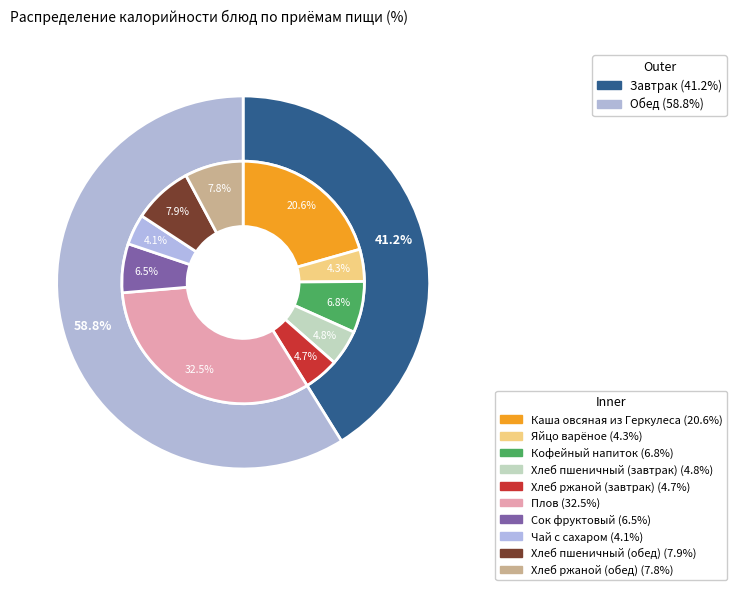

Rank the categories by value from lowest to highest.

Чай с сахаром, Яйцо варёное, Хлеб ржаной (завтрак), Хлеб пшеничный (завтрак), Сок фруктовый, Кофейный напиток, Хлеб ржаной (обед), Хлеб пшеничный (обед), Каша овсяная из Геркулеса, Плов